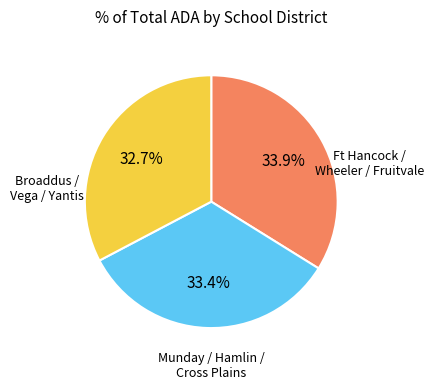

How many slices are in this pie chart?

3